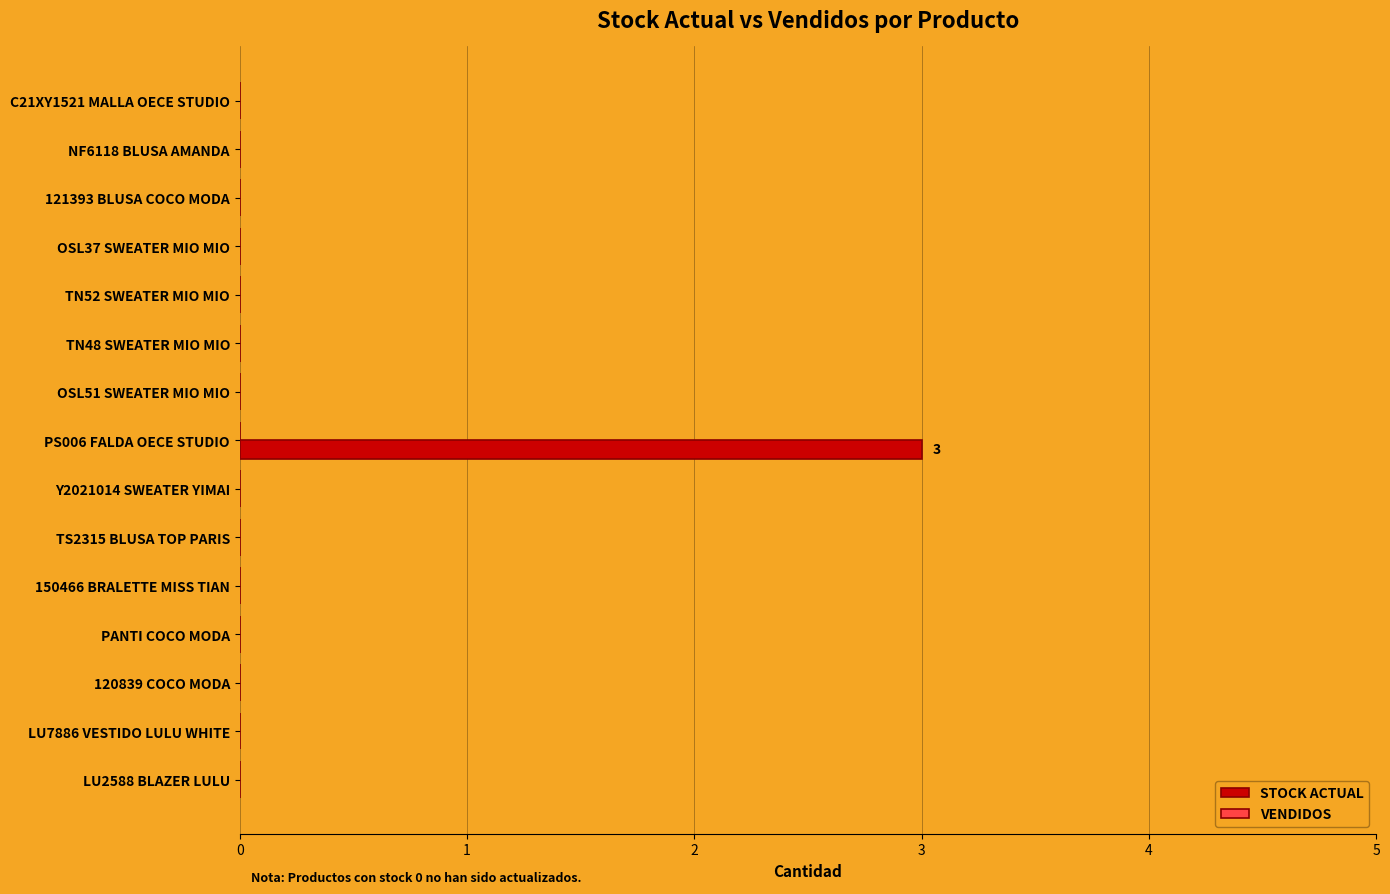

What is the change in value from OSL51 SWEATER MIO MIO to PS006 FALDA OECE STUDIO?

+3